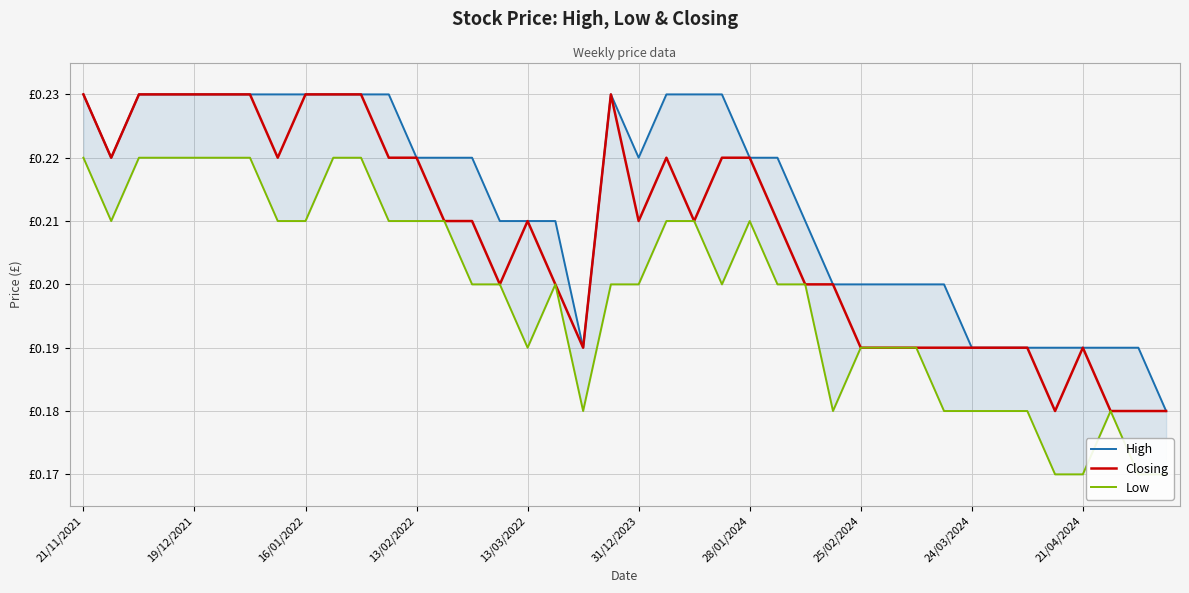

Is the value of Closing at 14 greater than the value of Low at 22?

No